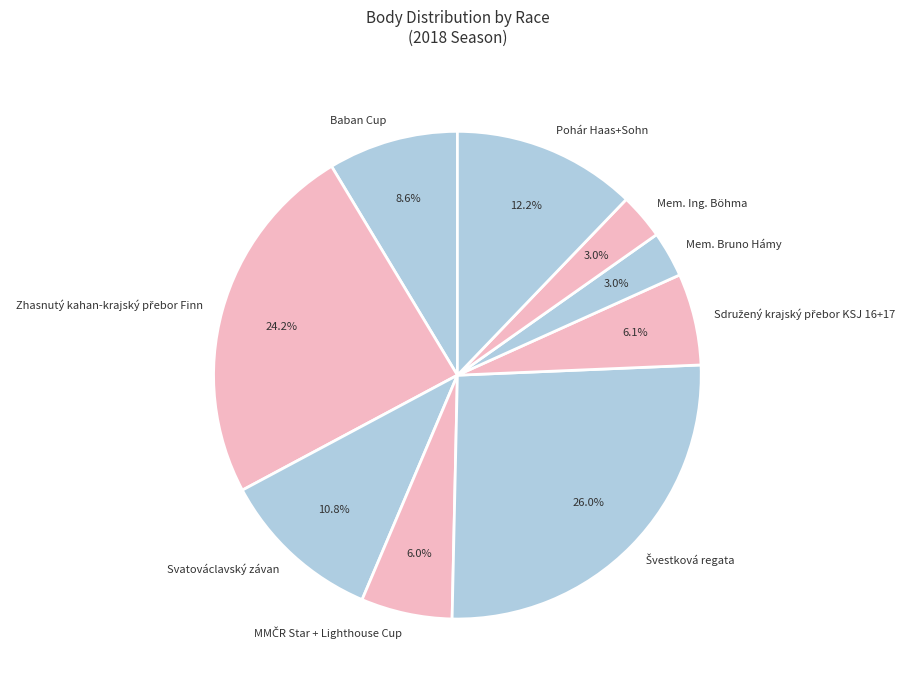

Is there a majority slice in this chart?

No